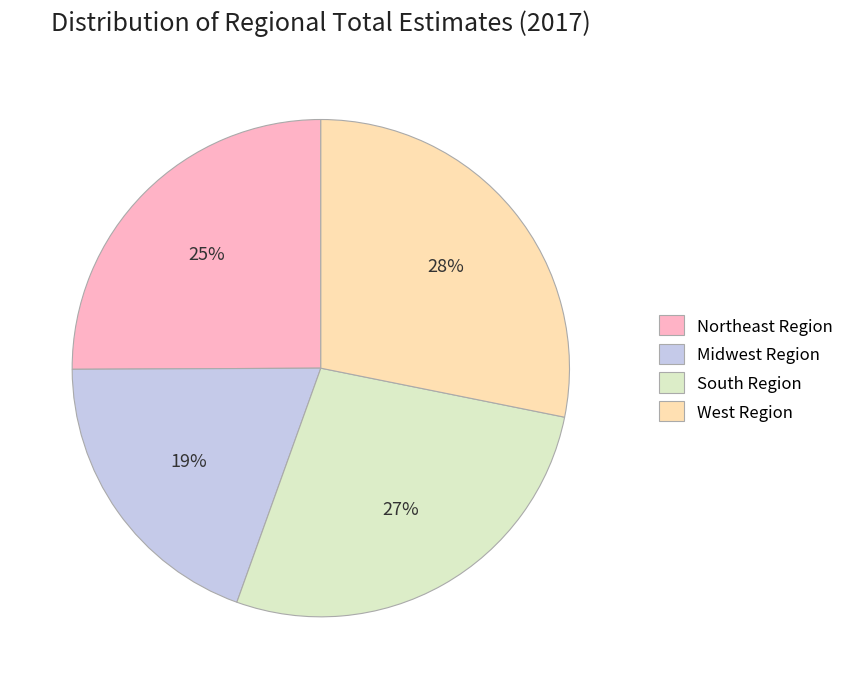

Which has a higher value, South Region or Midwest Region?

South Region